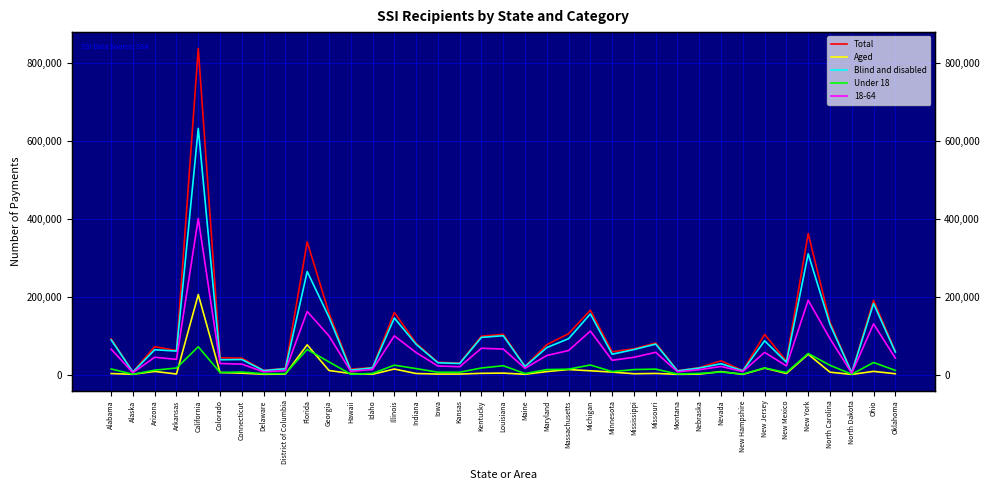

Between Florida and Idaho, which series saw the biggest shift?

Total